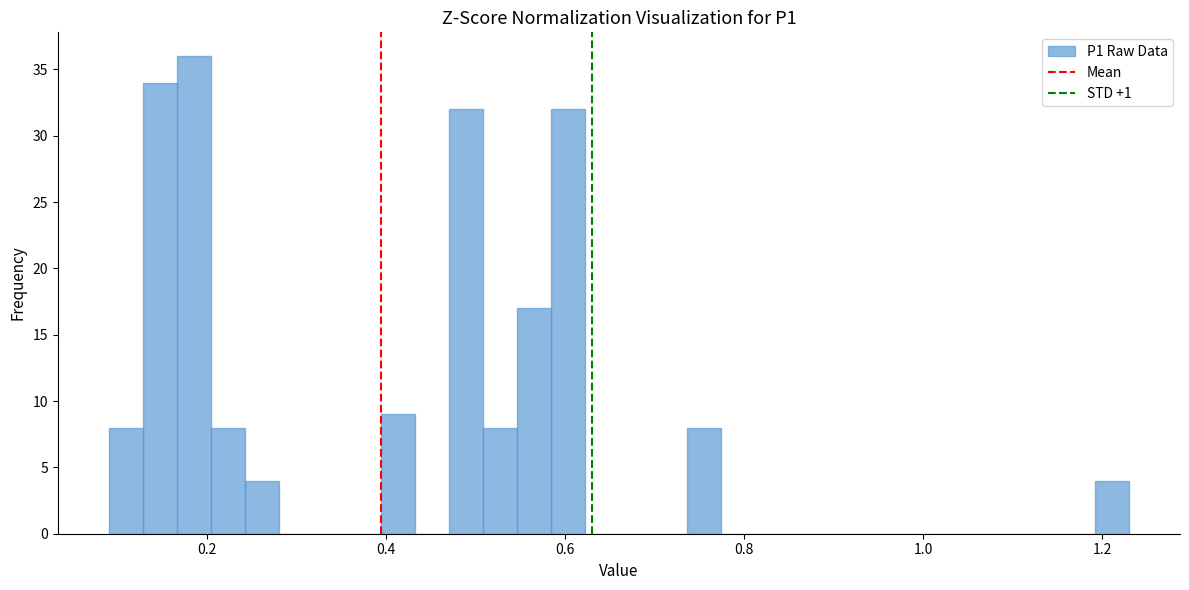

Read against the x-axis, roughly where is the centre of the tallest bar?

0.18